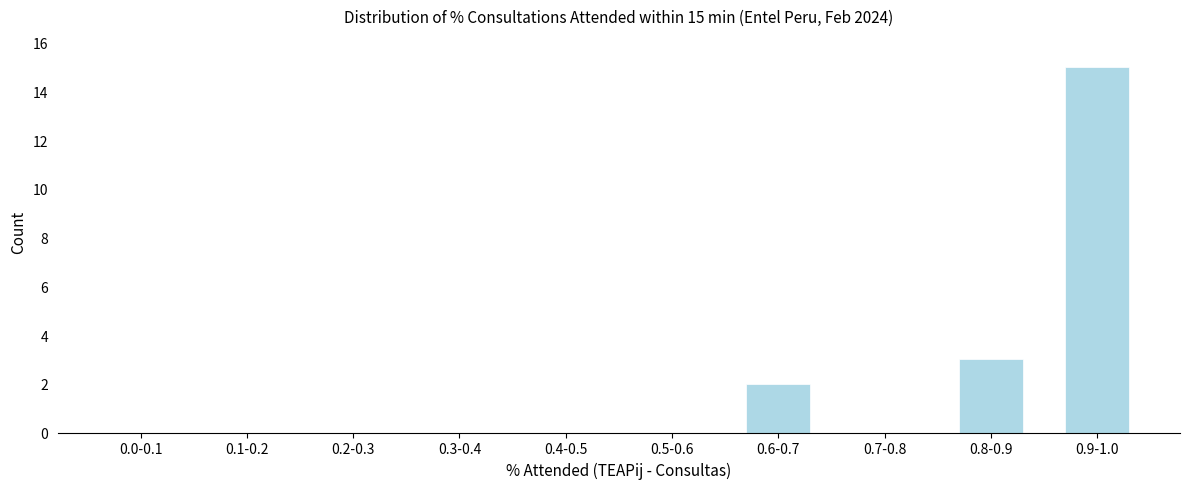

Reading left to right, list all the values displayed in this chart.

0.0-0.1=0	0.1-0.2=0	0.2-0.3=0	0.3-0.4=0	0.4-0.5=0	0.5-0.6=0	0.6-0.7=2	0.7-0.8=0	0.8-0.9=3	0.9-1.0=15